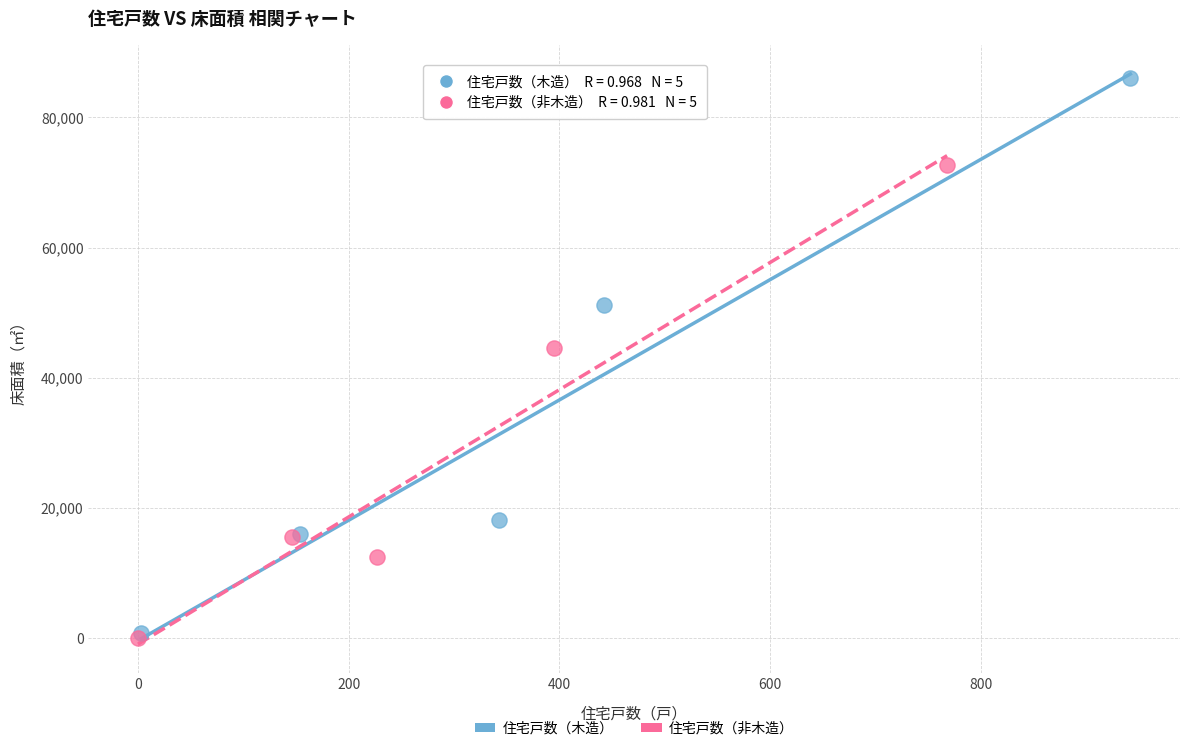

Which series has the widest spread of Y values?

住宅戸数（木造）